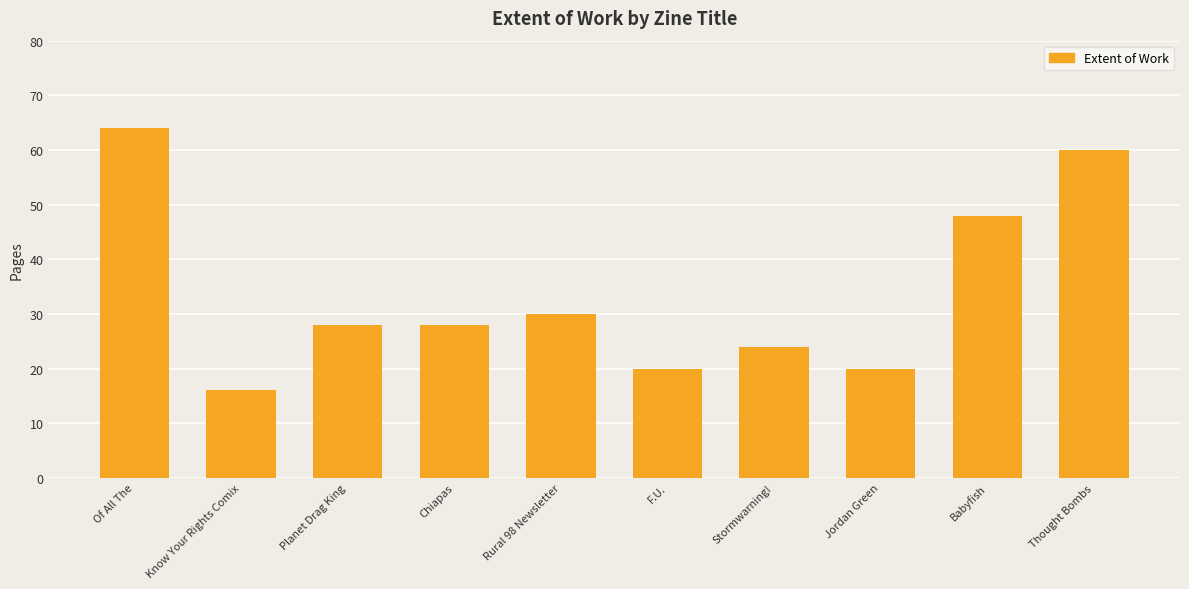

The chart shows a value of 10 at Stormwarning!. True or false?

False